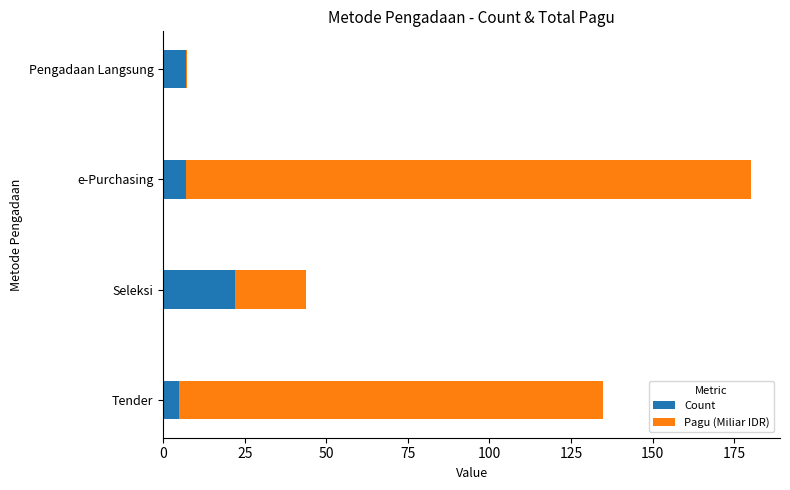

What is the sum of all Count values?

41.0